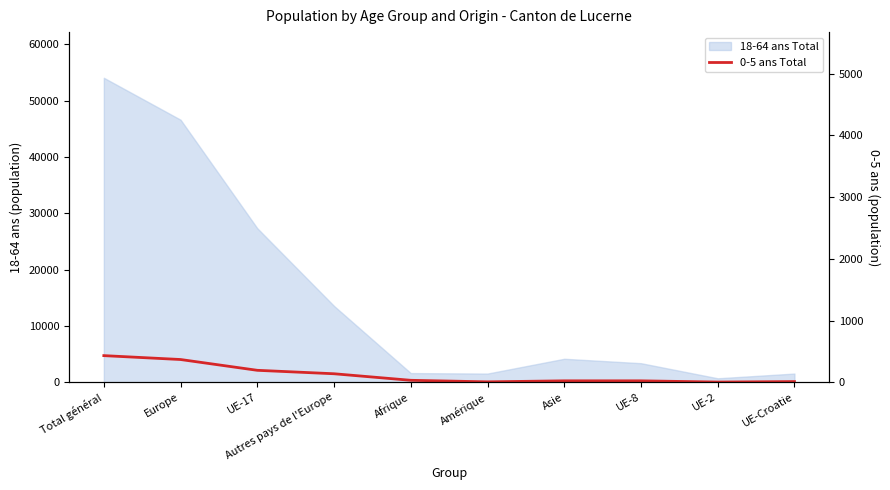

What is the difference between the values at Europe and UE-Croatie?

3917